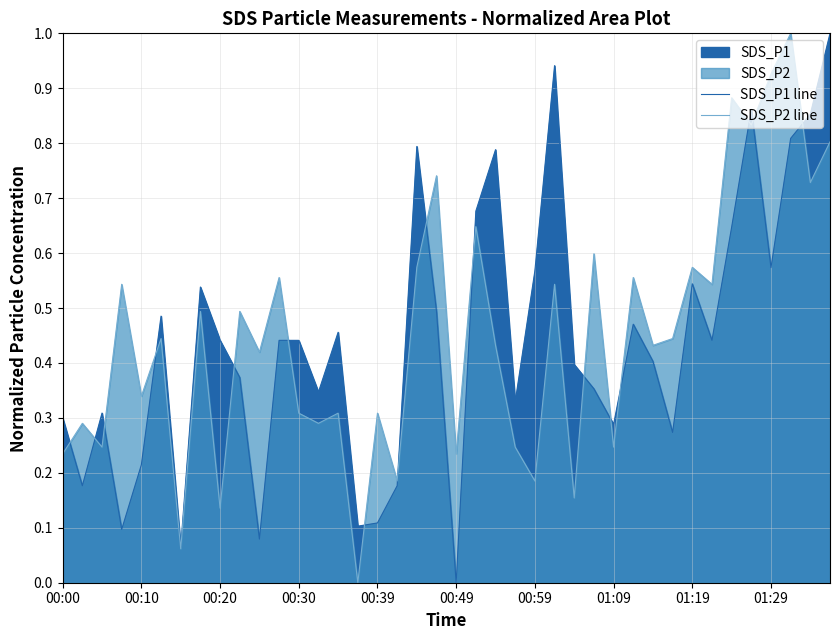

The SDS_P1 line series shows 0.4 at 11. True or false?

True